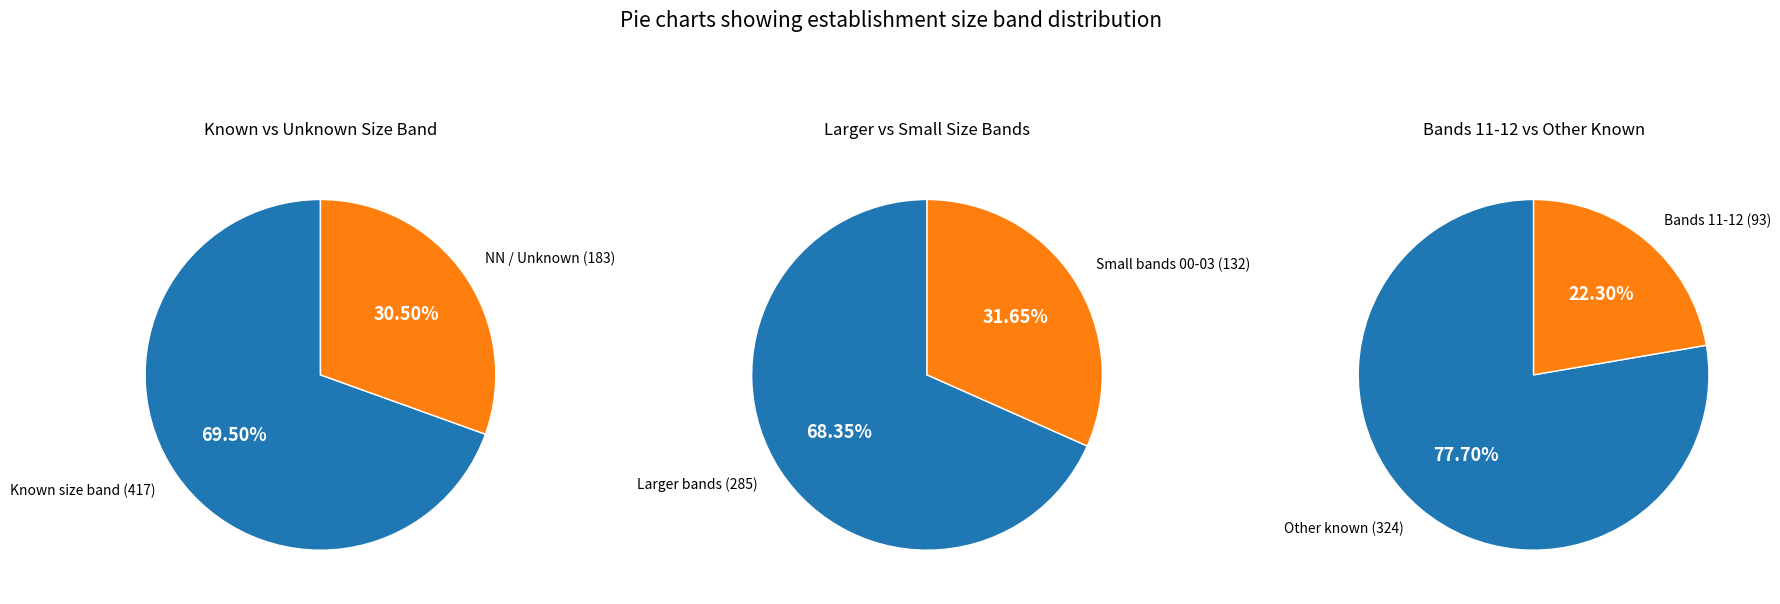

Does 02 represent more than half of the total?

No